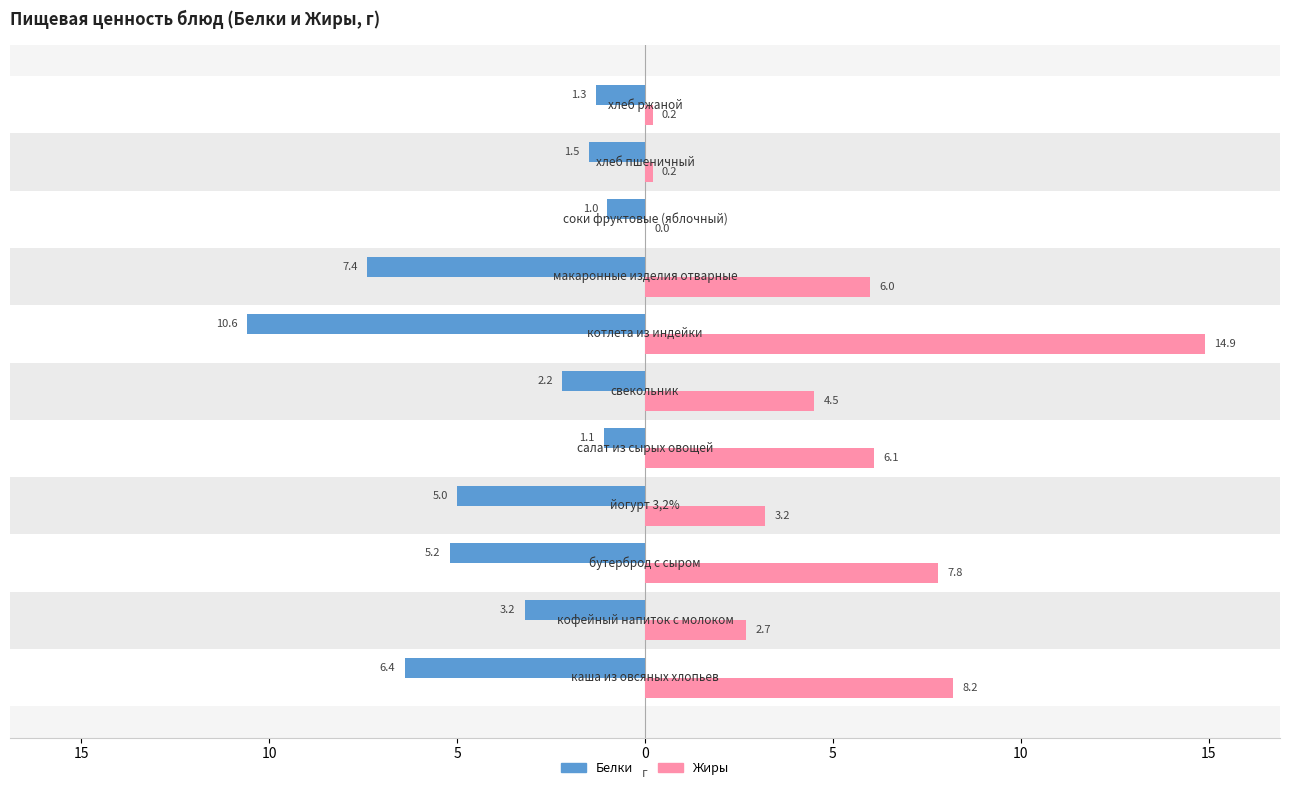

What is the minimum value shown in the chart?

-10.6